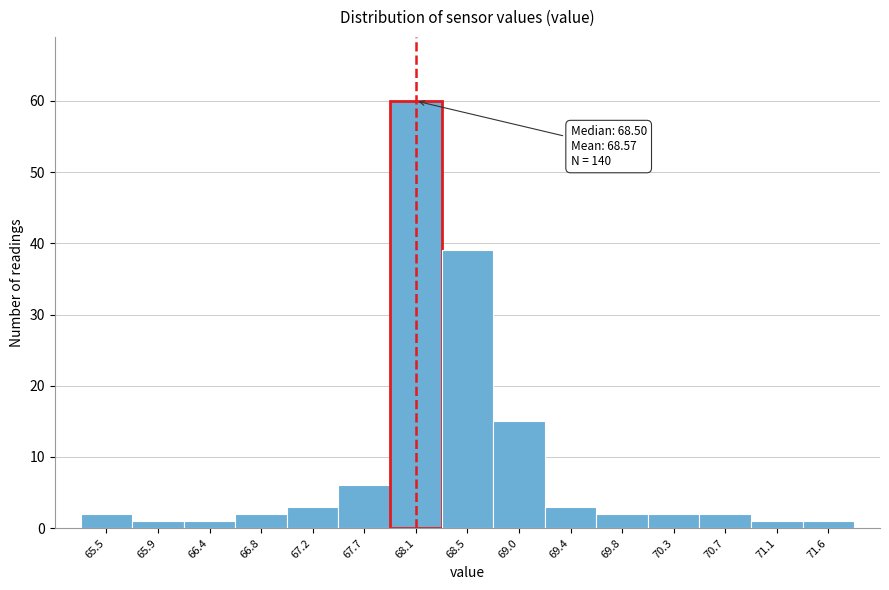

Reading left to right, transcribe all the data shown in this chart.

65.5=2	65.9=1	66.4=1	66.8=2	67.2=3	67.7=6	68.1=60	68.5=39	69.0=15	69.4=3	69.8=2	70.3=2	70.7=2	71.1=1	71.6=1